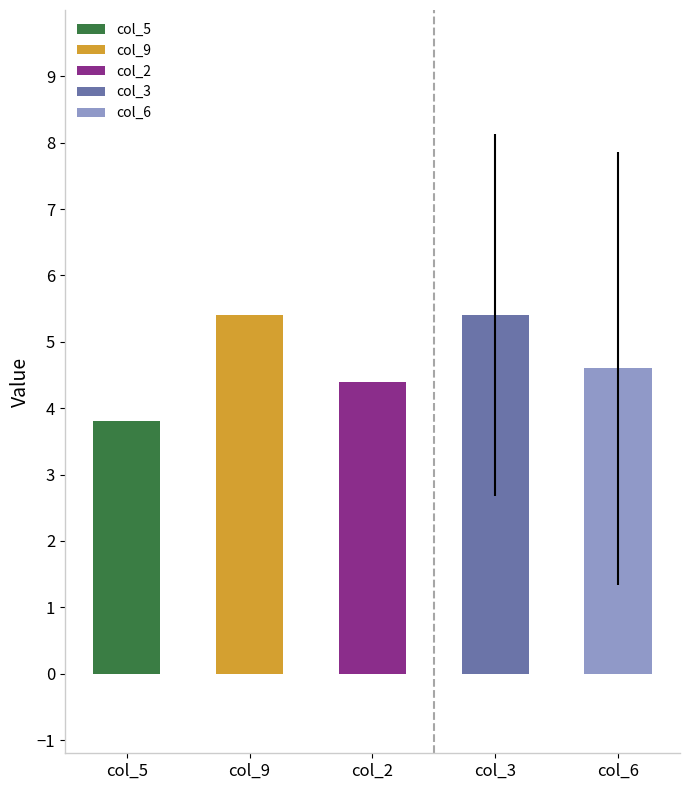

What is the spread (max minus min) of values at 3?

7